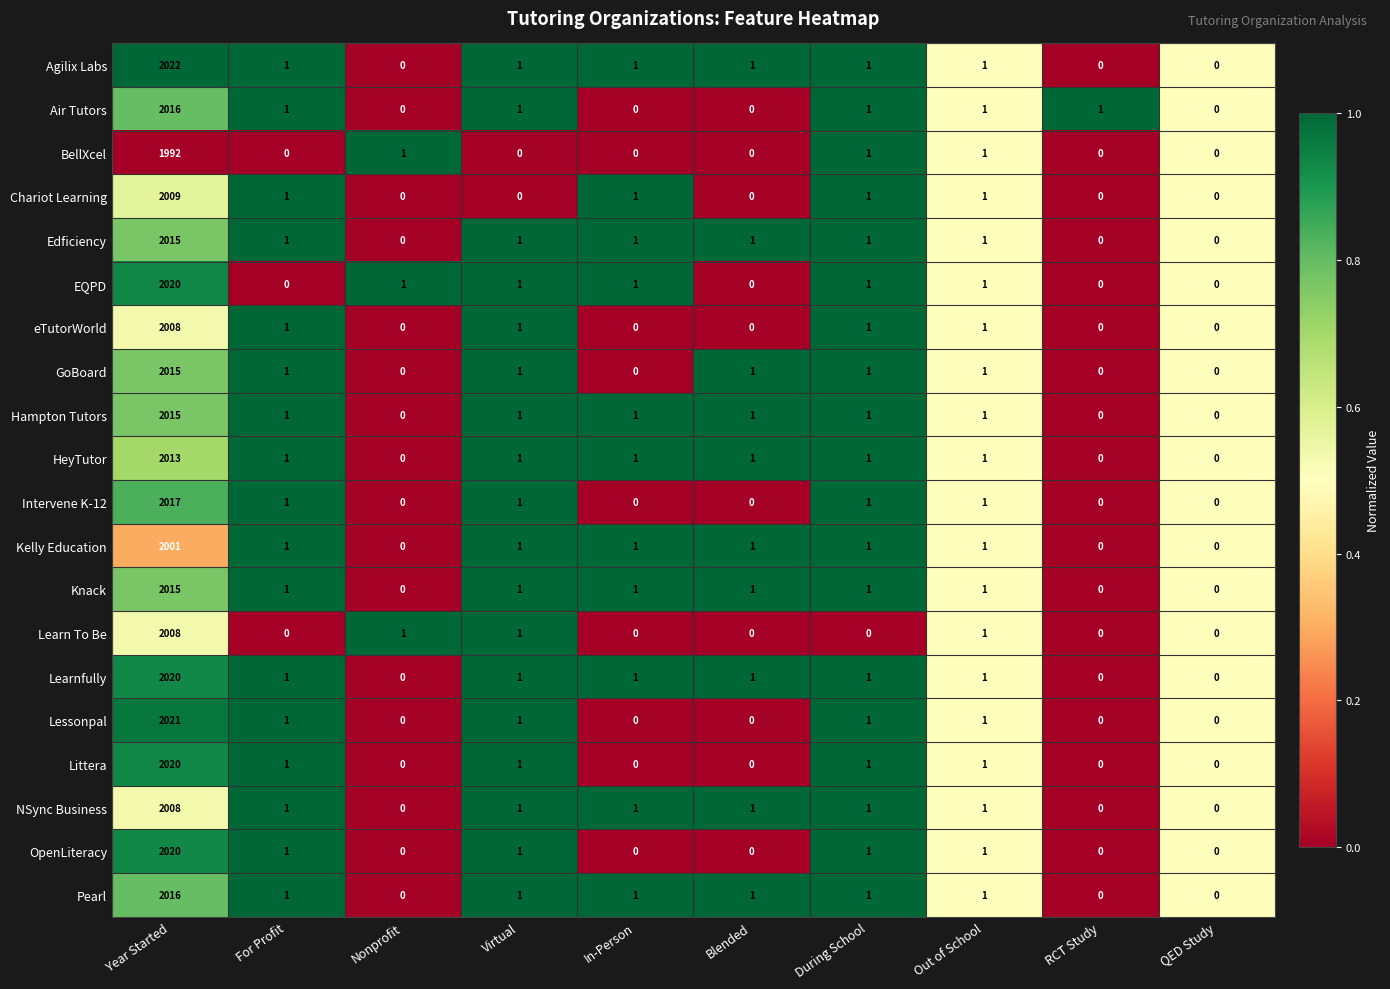

At which category does the chart reach its peak across all series?

Year Started